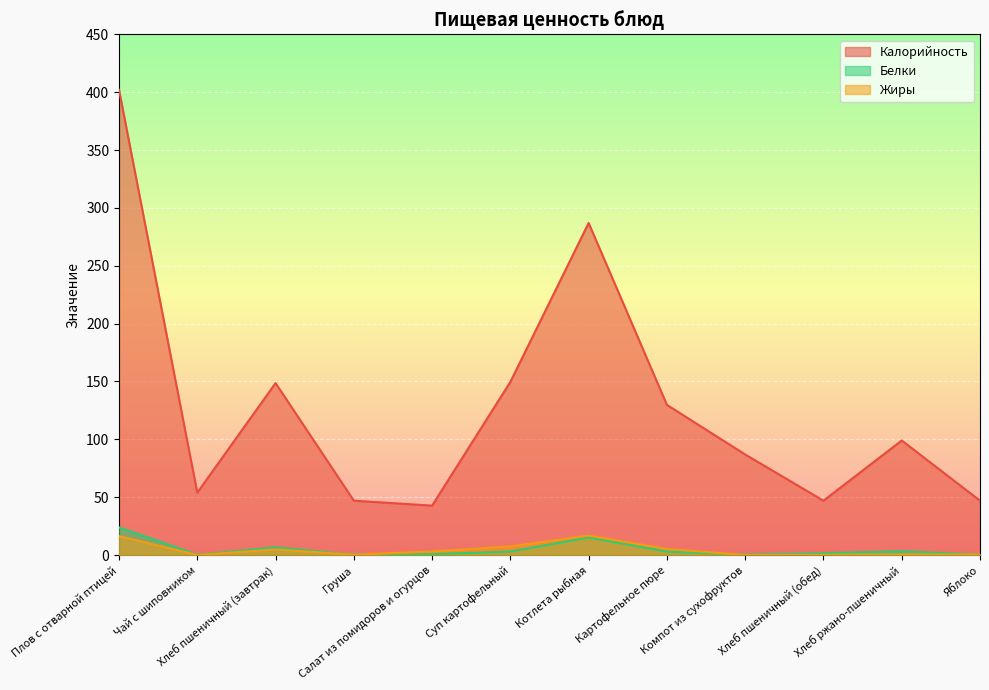

Read the Жиры value at Хлеб ржано-пшеничный.

0.6